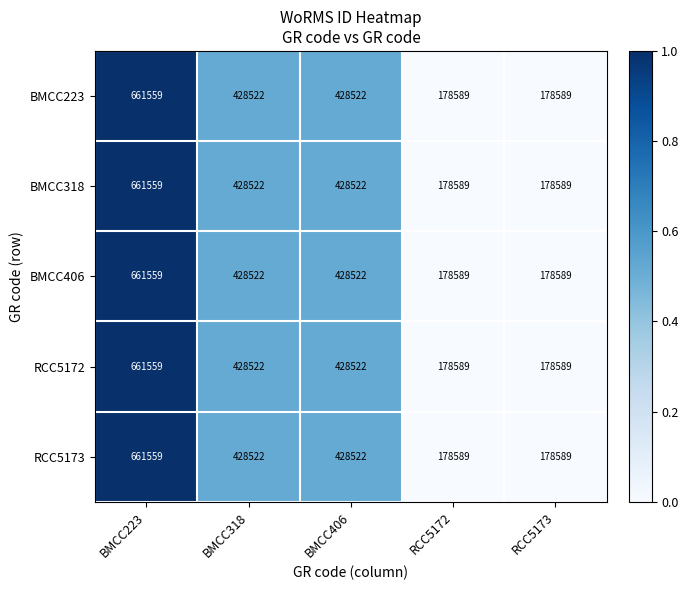

How many RCC5173 values are between 178589 and 428522?

4